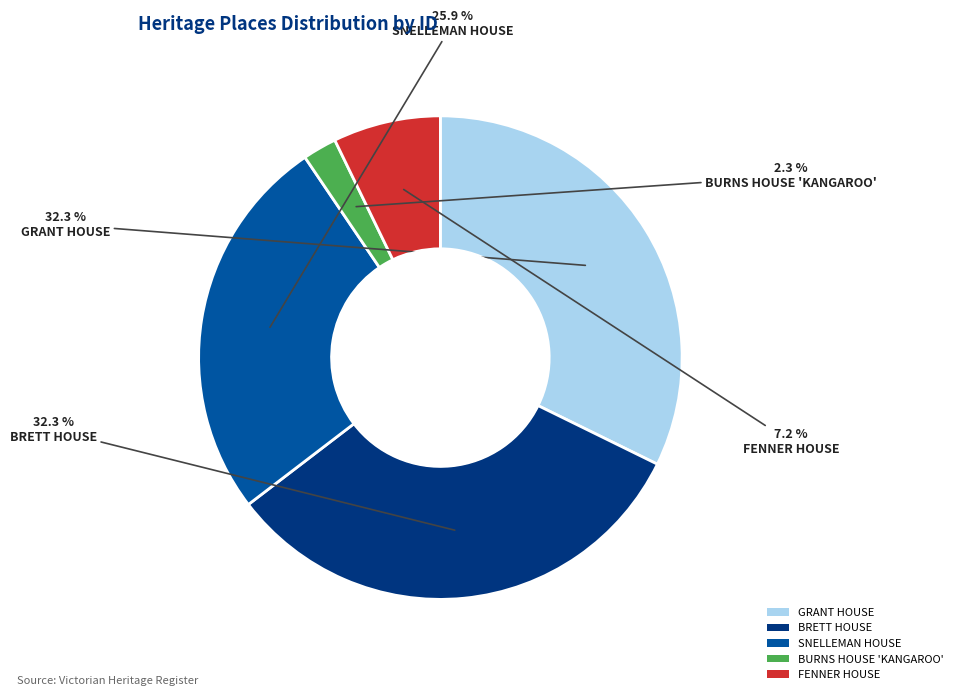

To the nearest percent, what portion does FENNER HOUSE represent?

7%